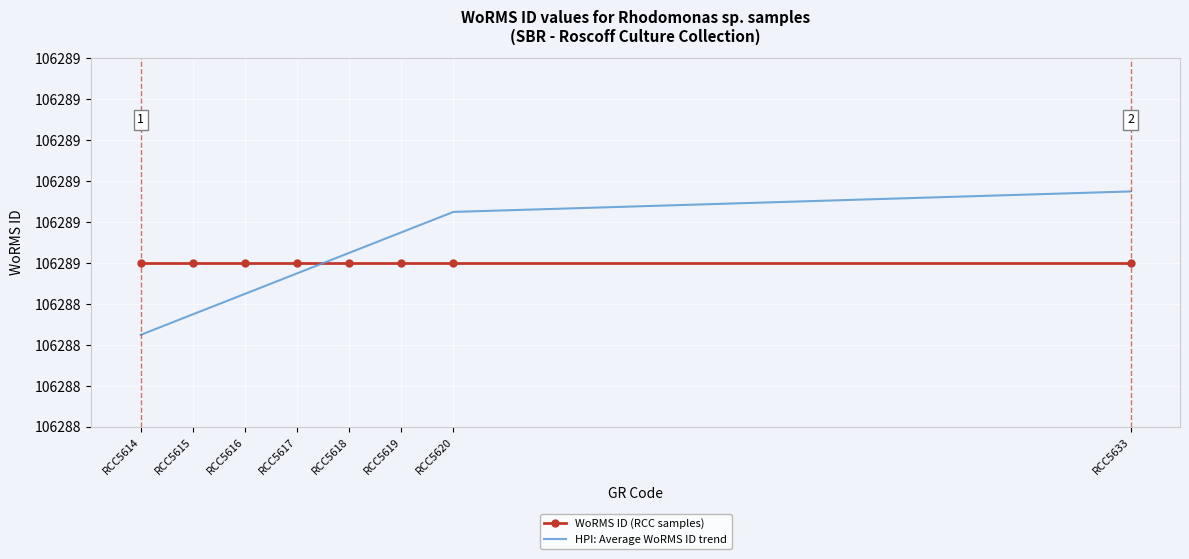

Reading left to right, transcribe all the data shown in this chart.

WoRMS ID (RCC samples): 106289.0	106289.0	106289.0	106289.0	106289.0	106289.0	106289.0	106289.0
HPI: Average WoRMS ID trend: 106288.8	106288.9	106288.9	106289.0	106289.0	106289.1	106289.1	106289.2